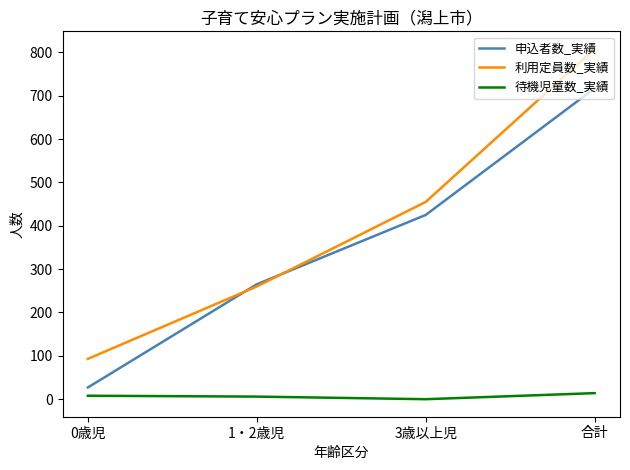

The 待機児童数_実績 series shows 6 at 1・2歳児. True or false?

True